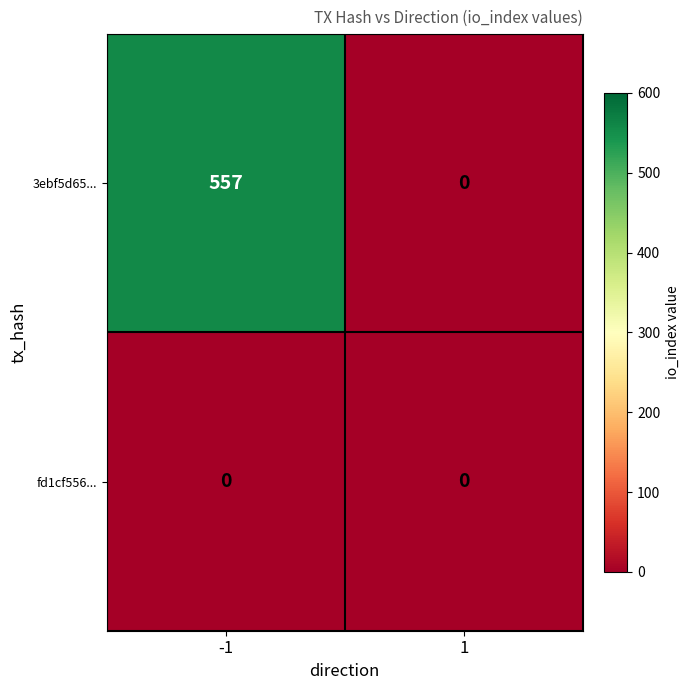

List the series in order of their peak value, highest first.

3ebf5d65..., fd1cf556...